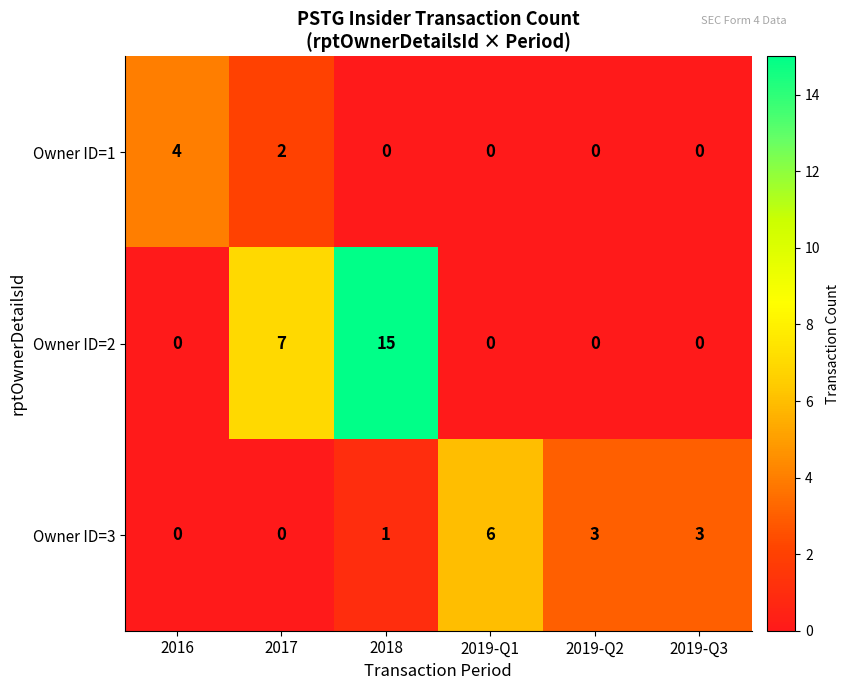

Which series has the largest total across all categories?

Owner ID=2